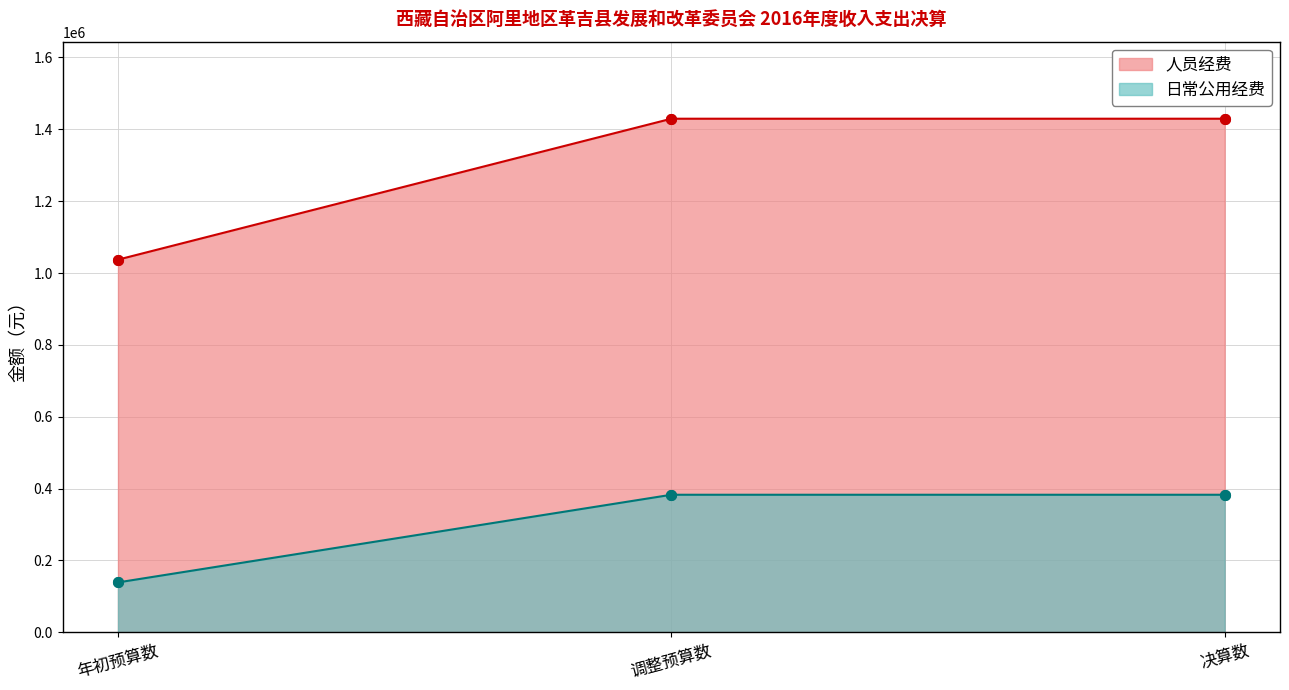

True or false: 人员经费 has a value of 1429459.1 at 决算数.

True